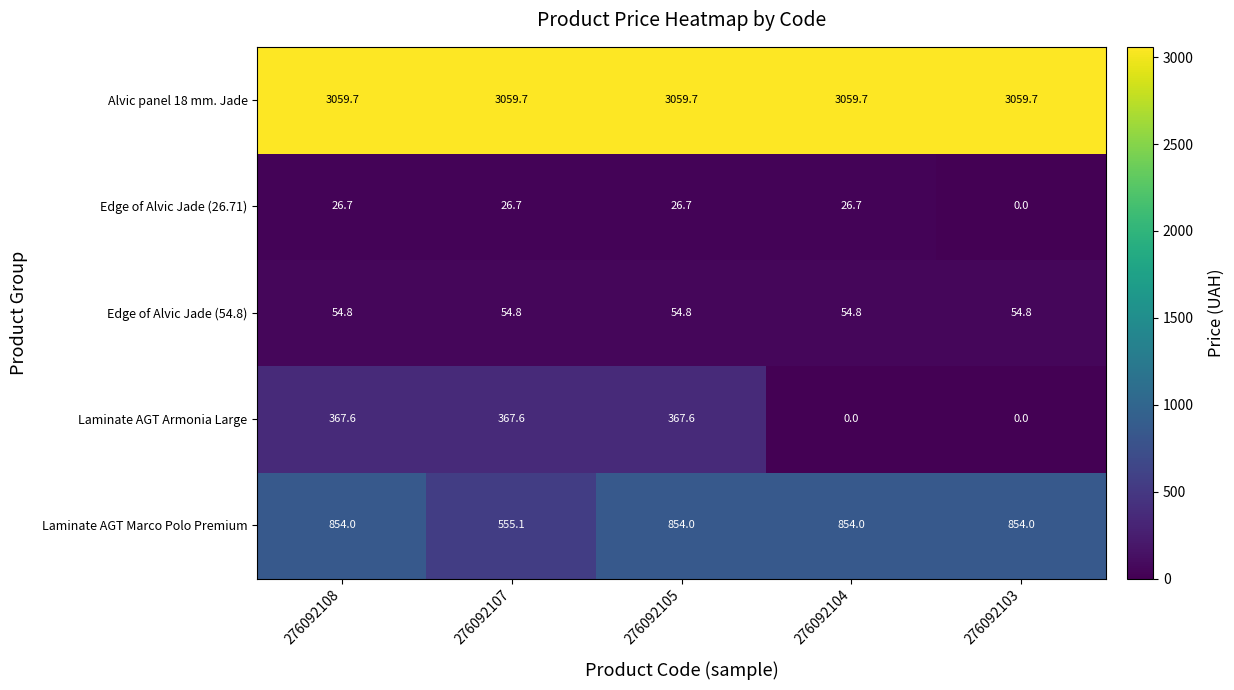

Reading left to right, extract all data points from this chart.

Alvic panel 18 mm. Jade: 276092108=3059.7	276092107=3059.7	276092105=3059.7	276092104=3059.7	276092103=3059.7
Edge of Alvic Jade (26.71): 276092108=26.7	276092107=26.7	276092105=26.7	276092104=26.7	276092103=0.0
Edge of Alvic Jade (54.8): 276092108=54.8	276092107=54.8	276092105=54.8	276092104=54.8	276092103=54.8
Laminate AGT Armonia Large: 276092108=367.6	276092107=367.6	276092105=367.6	276092104=0.0	276092103=0.0
Laminate AGT Marco Polo Premium: 276092108=854.0	276092107=555.1	276092105=854.0	276092104=854.0	276092103=854.0